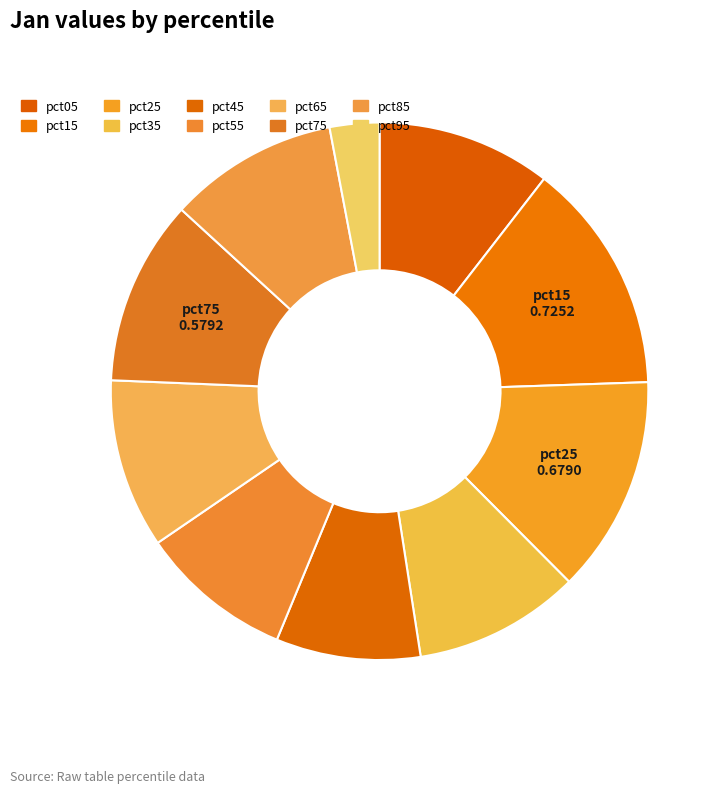

Which slice is the smallest?

pct95